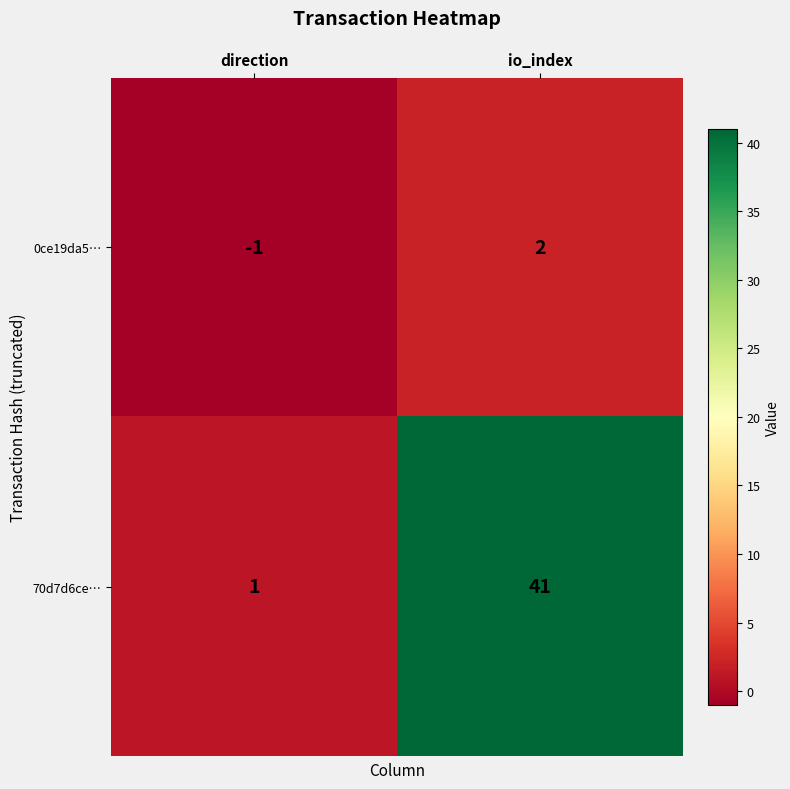

At which label does 70d7d6ce… reach its minimum?

direction